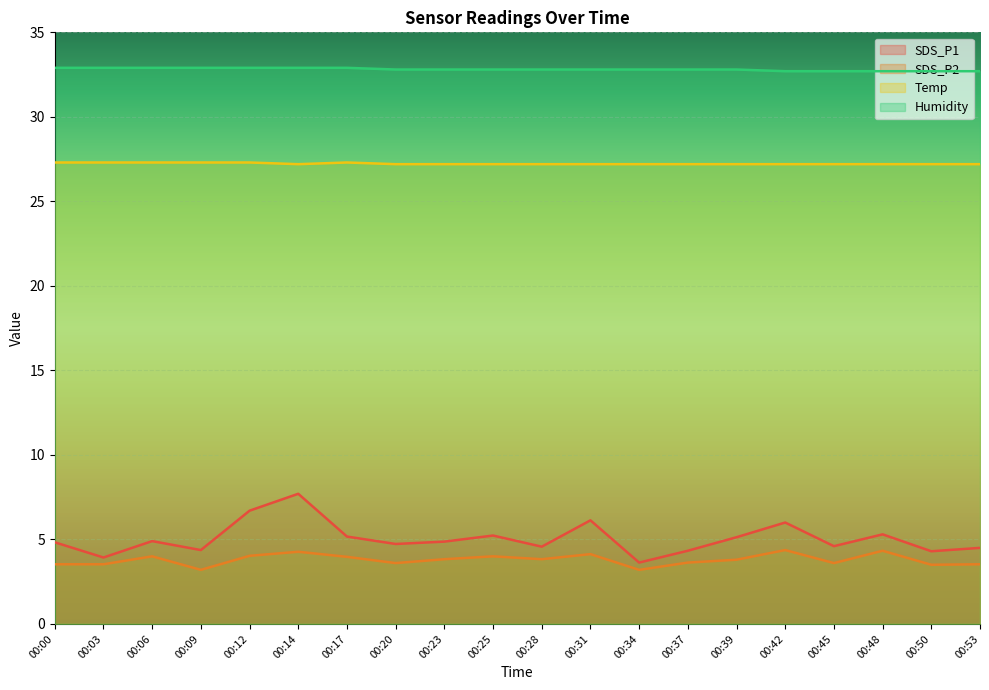

What is the difference between the second highest and second lowest values in the SDS_P1 series?

2.8